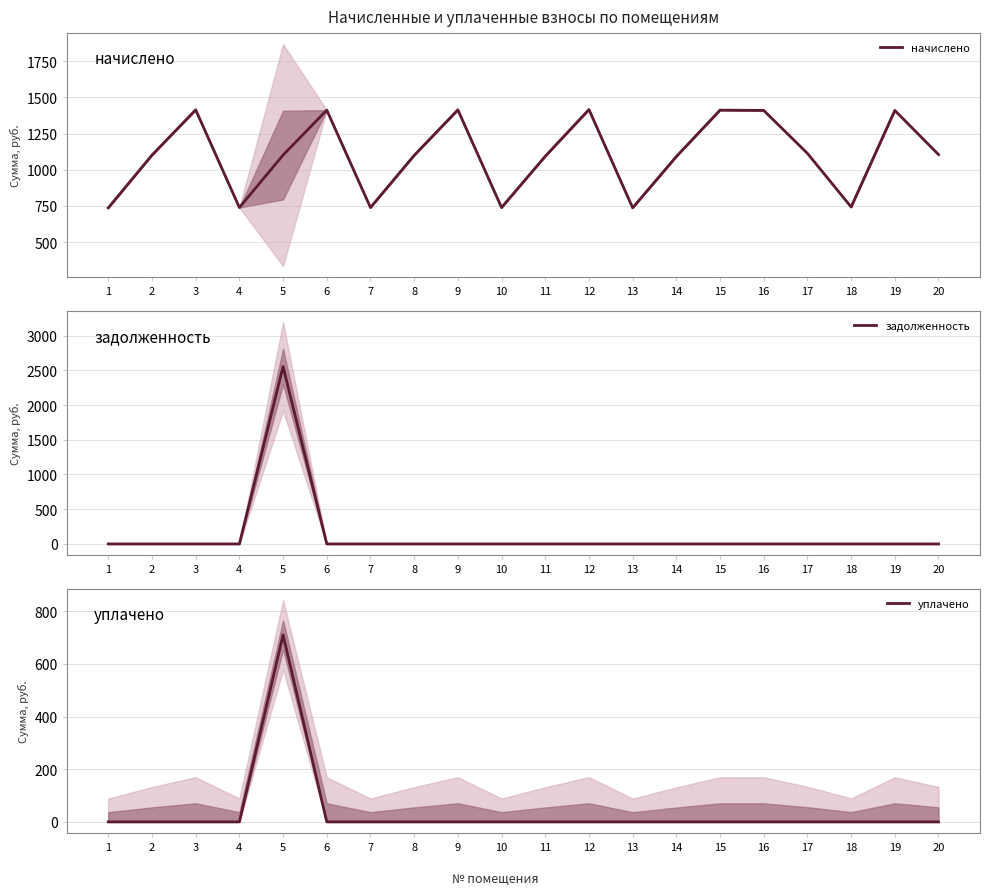

What is the difference between the highest and lowest values at 9?

1414.3